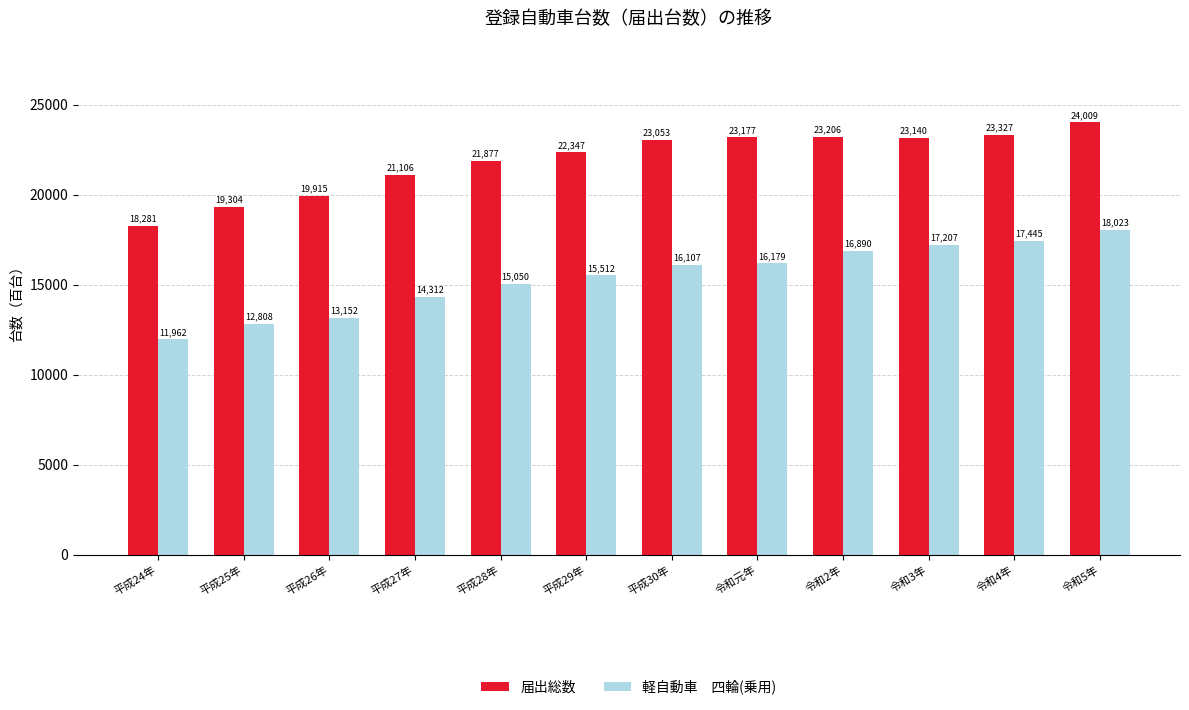

Which label corresponds to the largest value in the chart?

令和5年